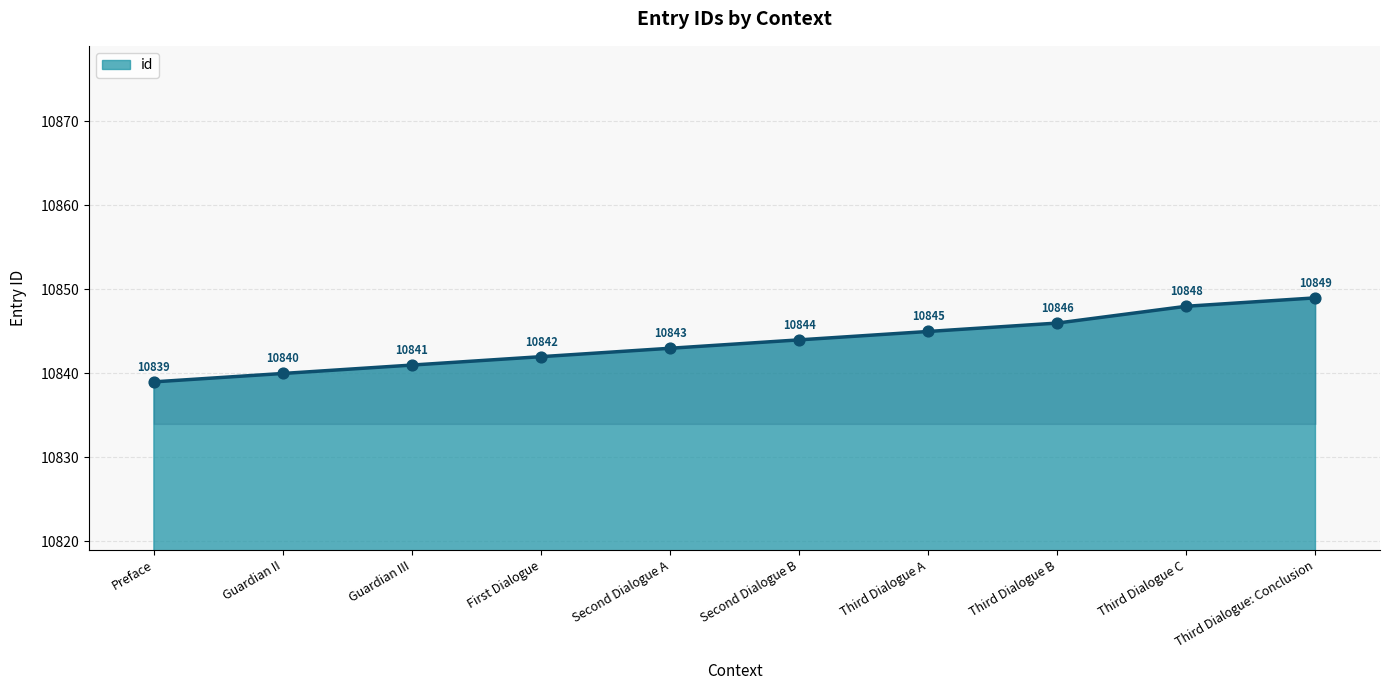

What is the change in value from Preface to Third Dialogue: Conclusion?

+10